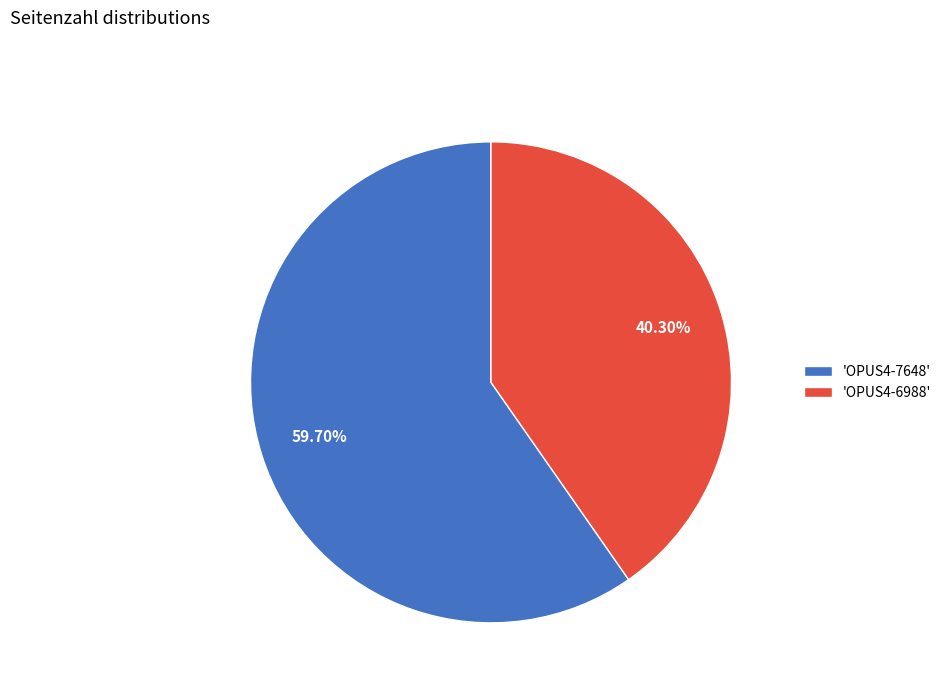

Combined, do 'OPUS4-7648' and 'OPUS4-6988' account for over 50%?

Yes